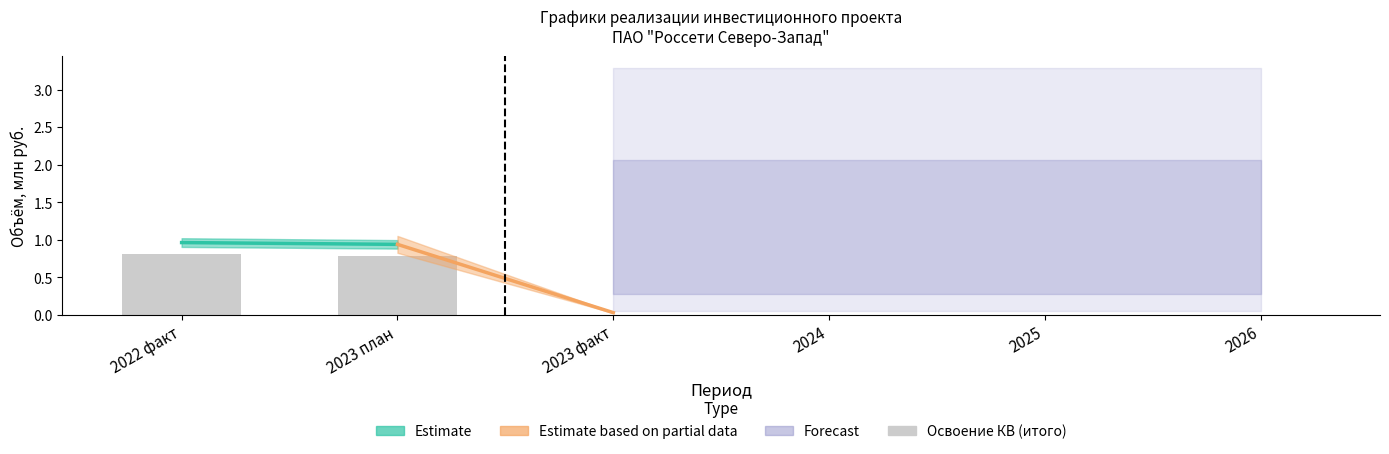

Which has a higher value, 2023 факт or 2023 план?

2023 план